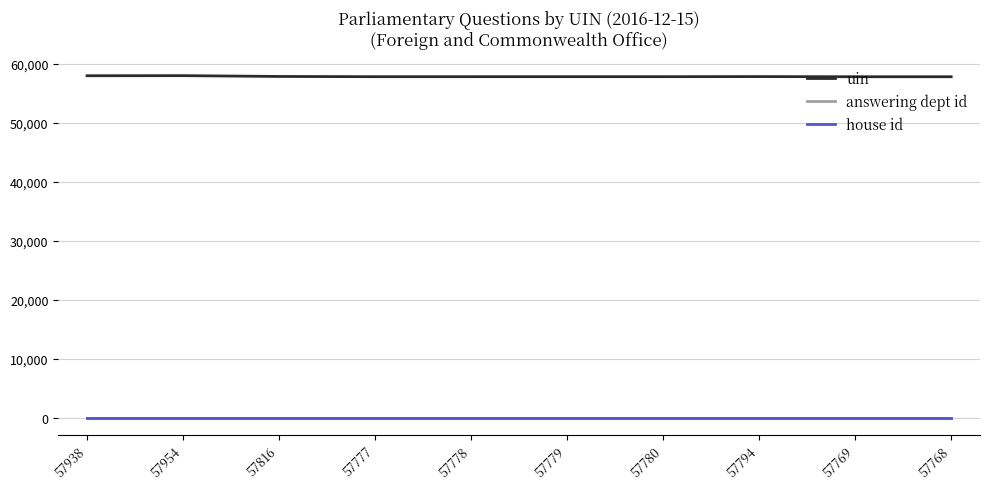

Is this an area chart (filled region under the line)?

No